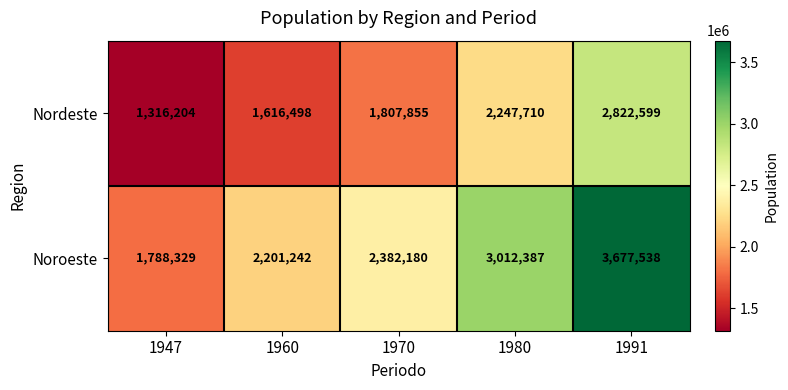

Reading left to right, what are all the values shown in this chart?

Nordeste: 1947=1316204	1960=1616498	1970=1807855	1980=2247710	1991=2822599
Noroeste: 1947=1788329	1960=2201242	1970=2382180	1980=3012387	1991=3677538